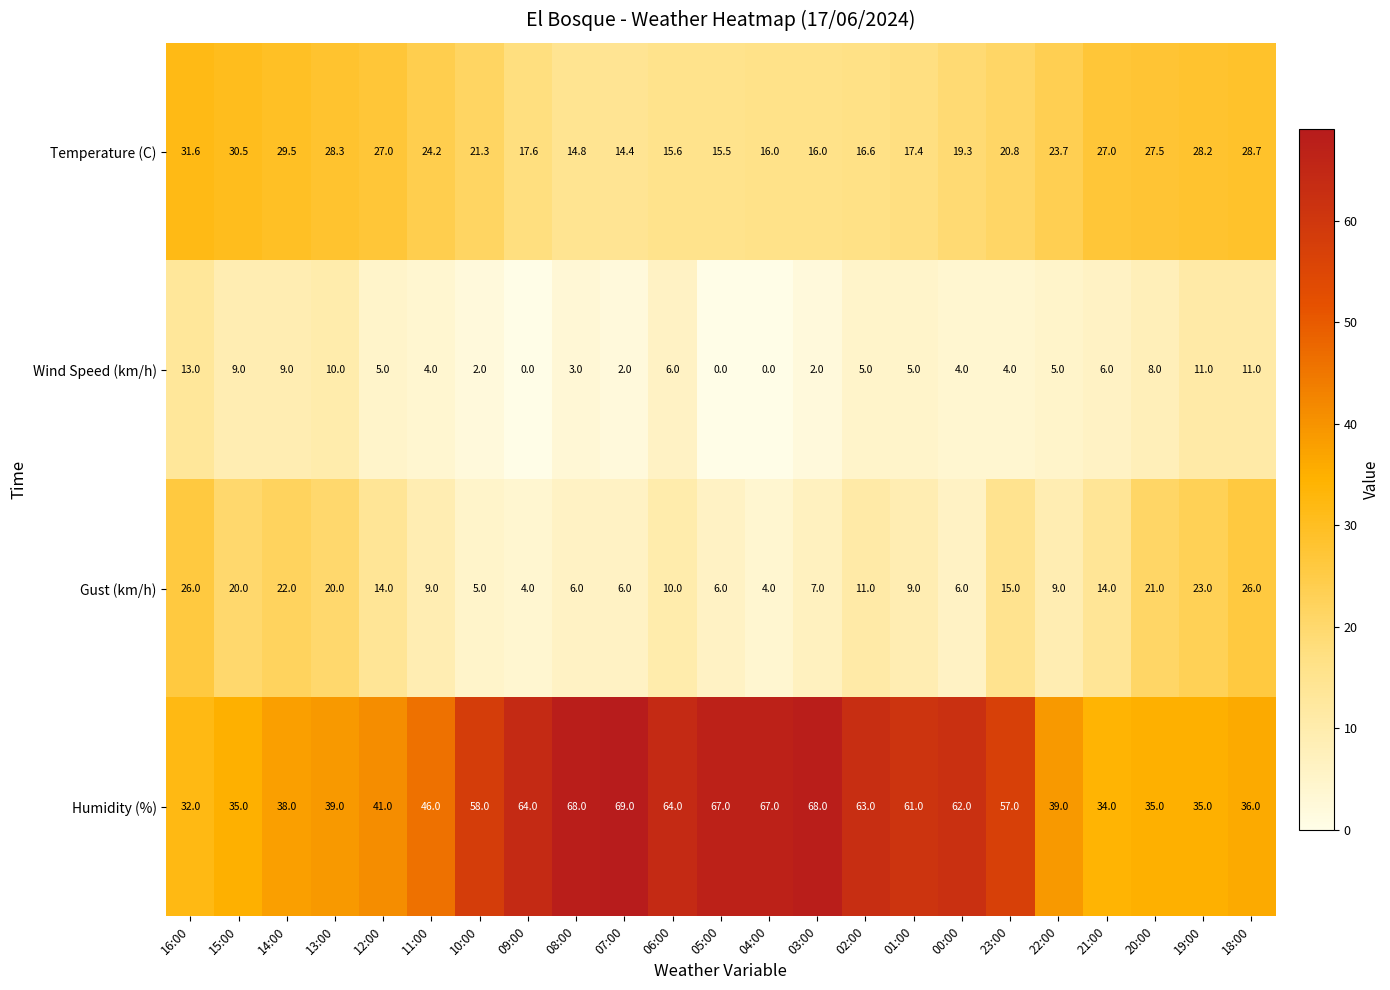

What is the average value of the Wind Speed (km/h) series?

5.4